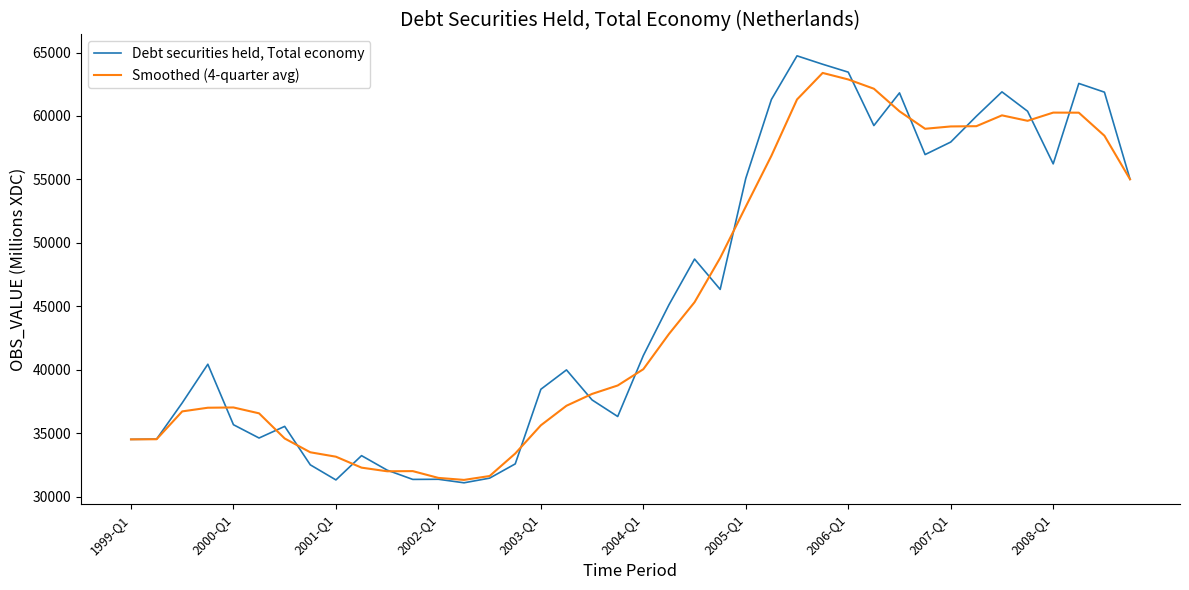

Which series has the widest spread of values?

Debt securities held, Total economy